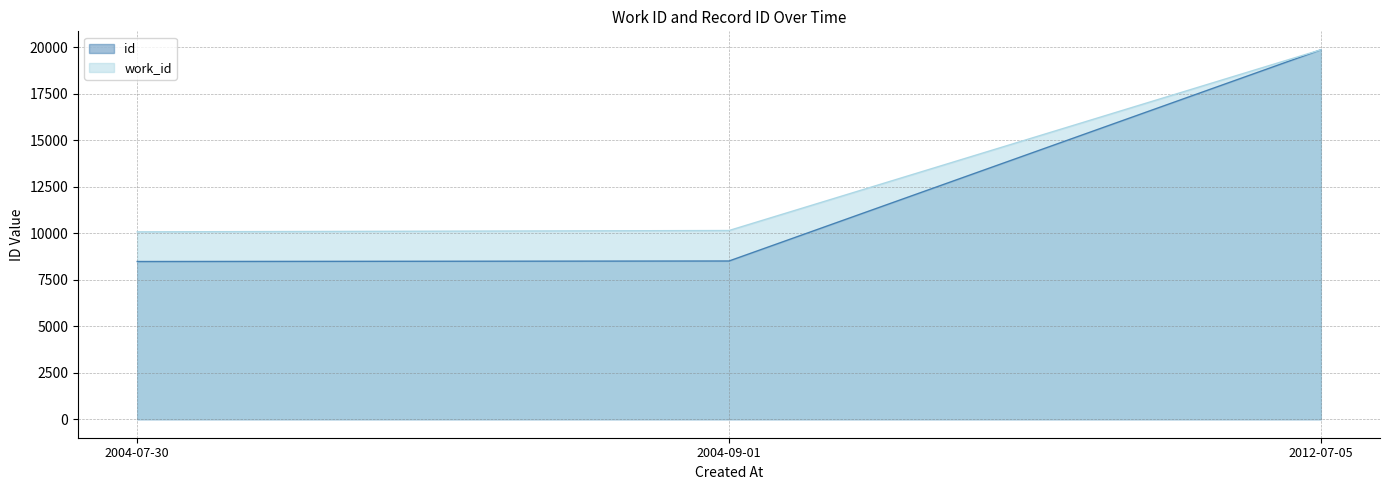

What is the difference between the highest and lowest values at 2004-09-01?

1638.3